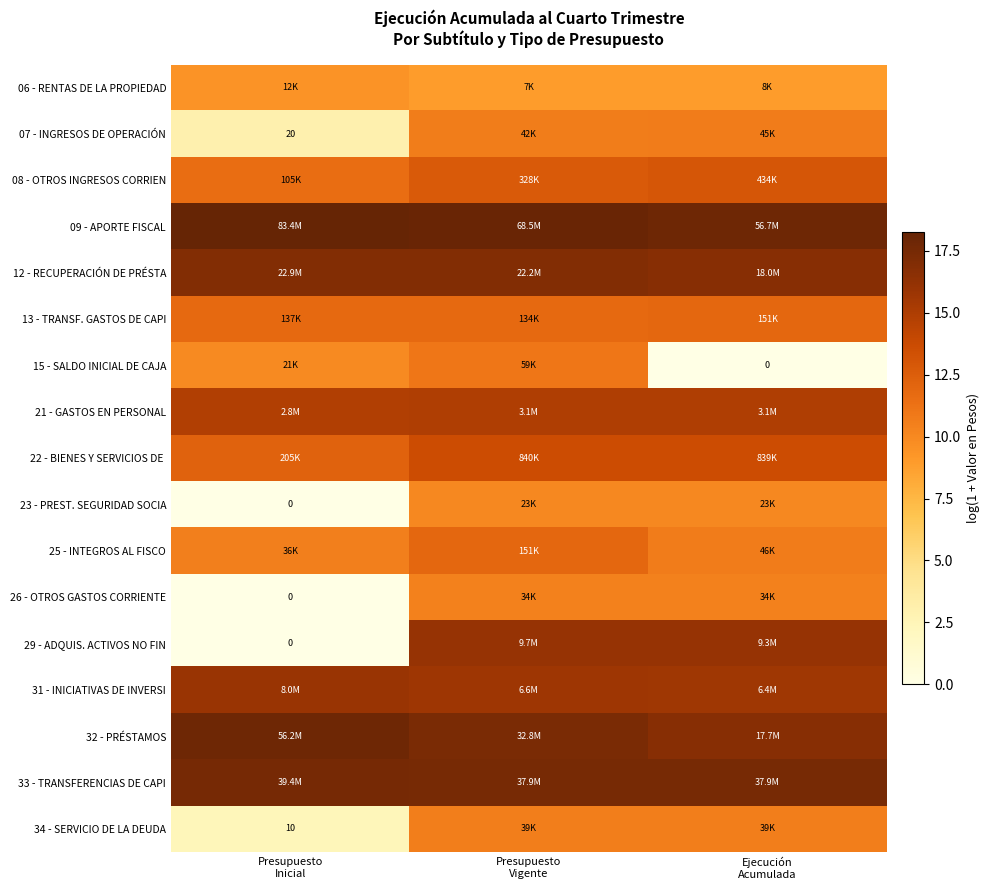

Is it true that 25 - INTEGROS AL FISCO equals 14.7 at Presupuesto Inicial?

False